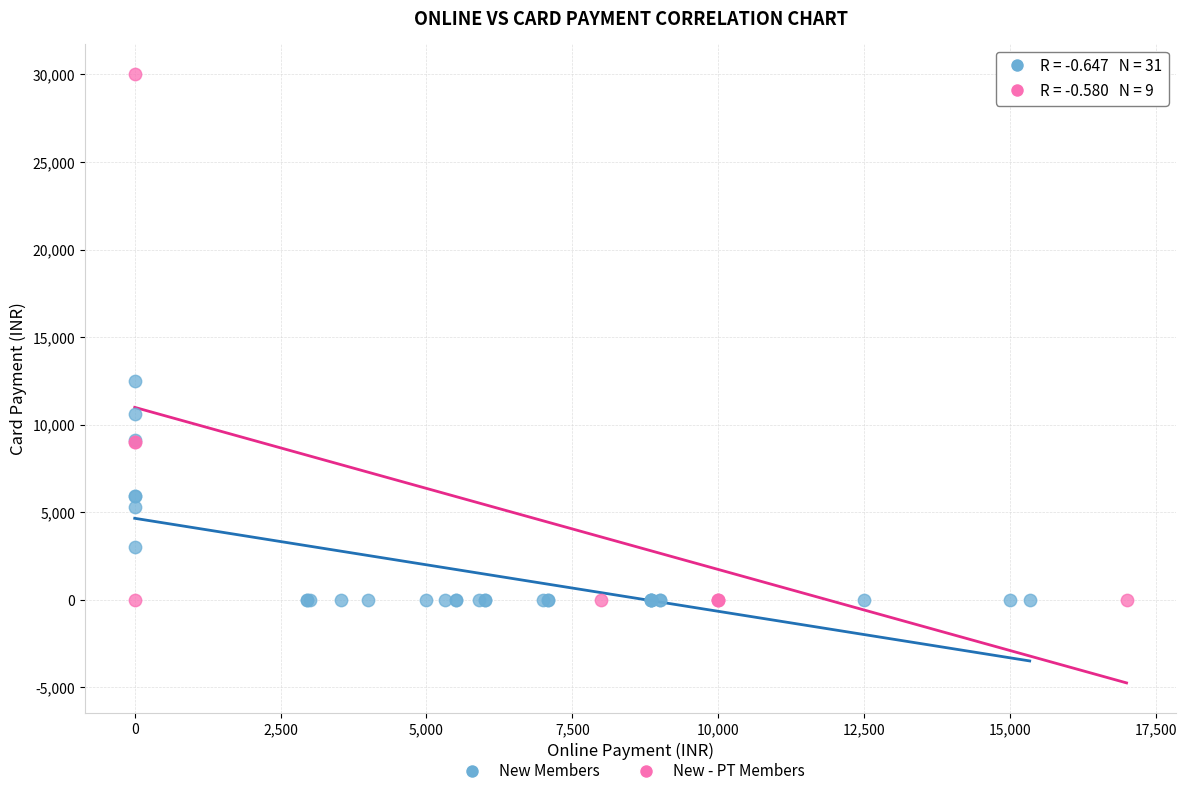

Which series has the largest Y range (max minus min)?

New - PT Members